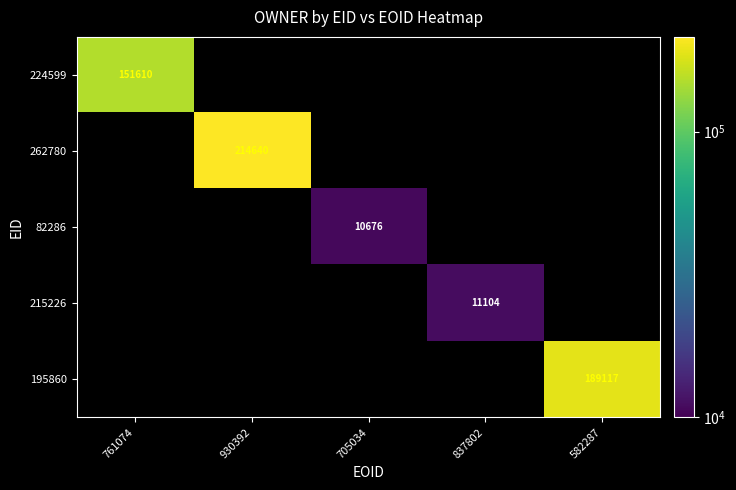

How many data points in 195860 are above 0?

1